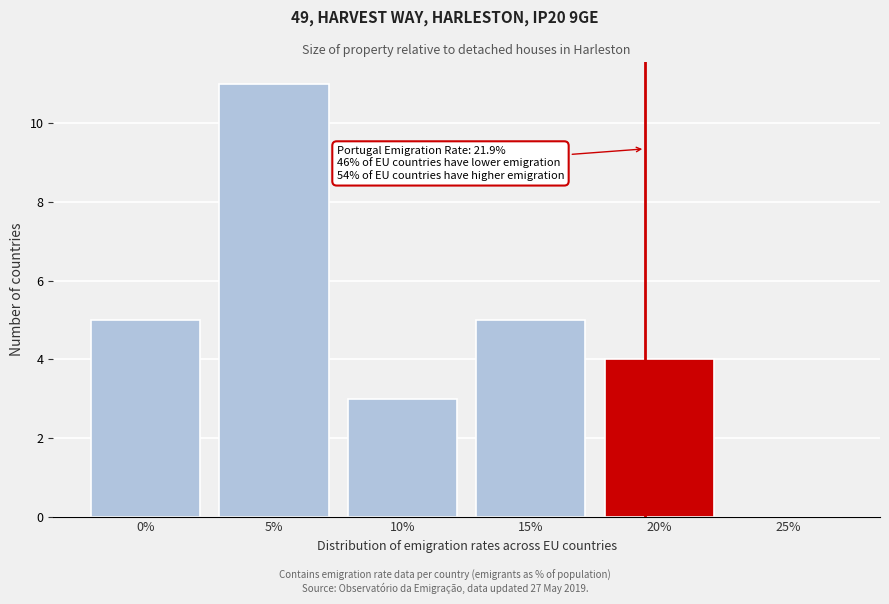

Reading right to left, what are all the values shown in this chart?

25%=0	20%=4	15%=5	10%=3	5%=11	0%=5